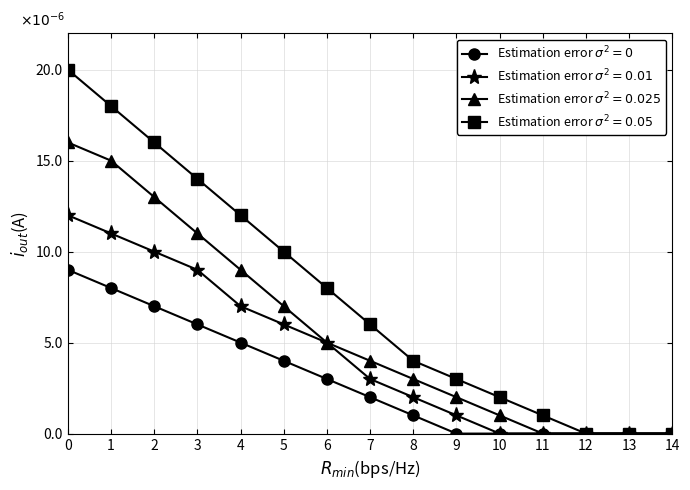

Which has a higher value, 11 or 9?

11